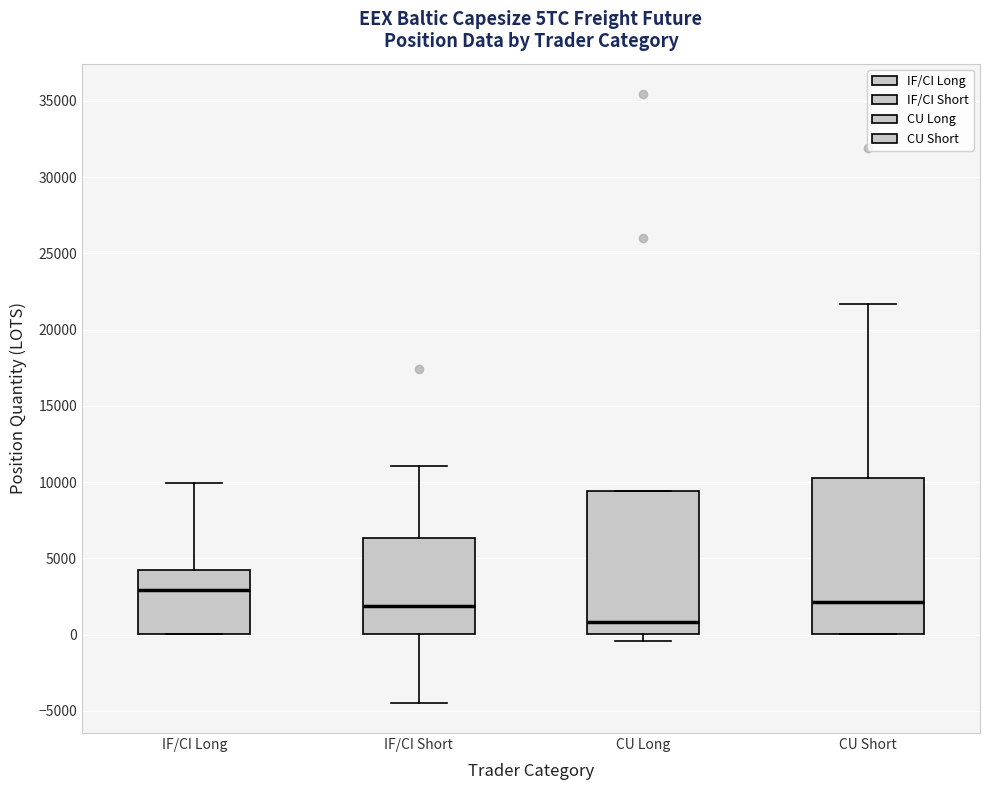

Reading left to right, transcribe this box plot: for each box, give where its median line is, the range the box spans, and where its two whiskers end, as read against the y-axis. The values are not printed on the chart, so give them approximately, as read against the axis.

IF/CI Long: median 3000, box 0 to 4500, whiskers 0 to 10000
IF/CI Short: median 2000, box 0 to 6500, whiskers -4500 to 11000
CU Long: median 1000, box 0 to 9500, whiskers -500 to 9500
CU Short: median 2000, box 0 to 10500, whiskers 0 to 21500